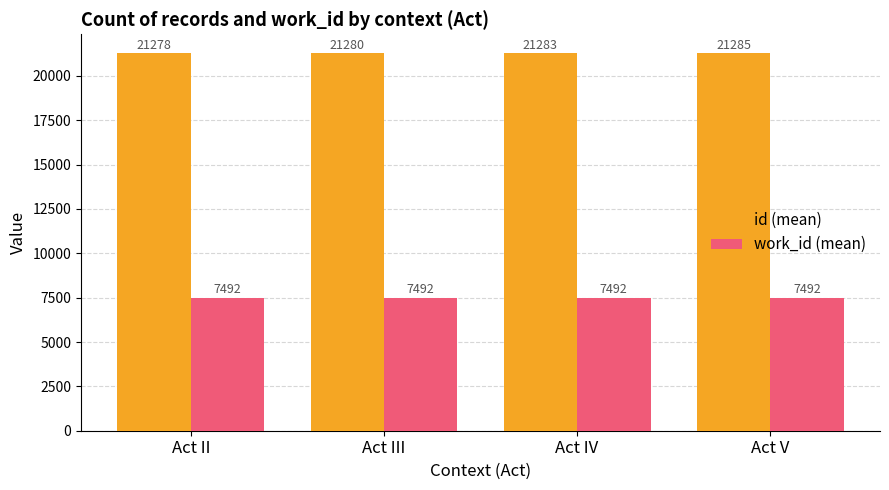

True or false: work_id (mean) has a value of 10191.0 at Act IV.

False